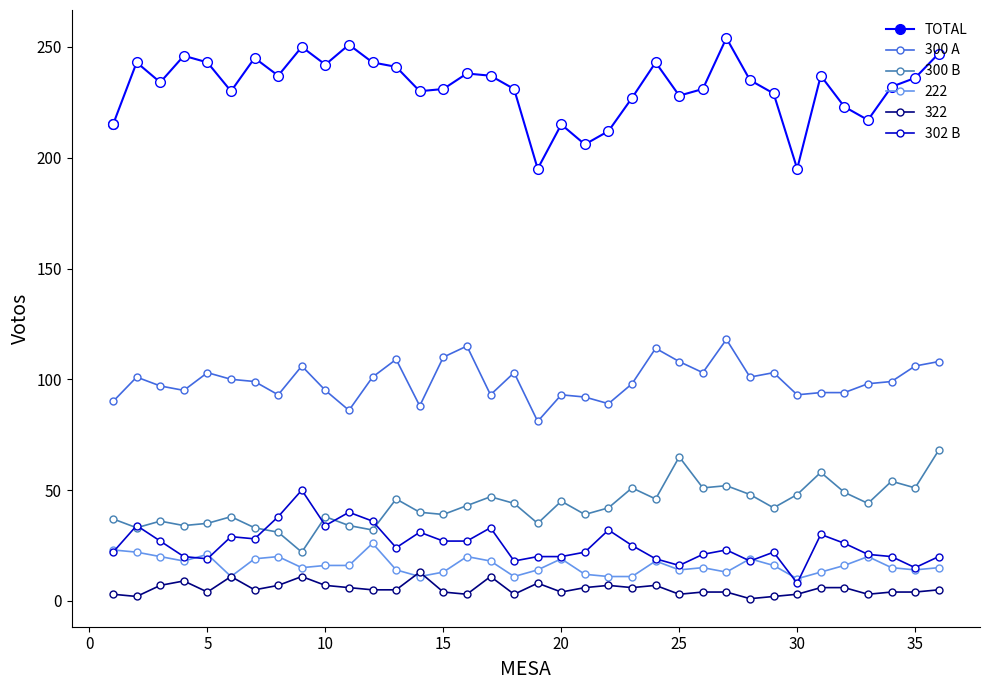

True or false: 300 B has more than 0 points higher than both neighbors.

True